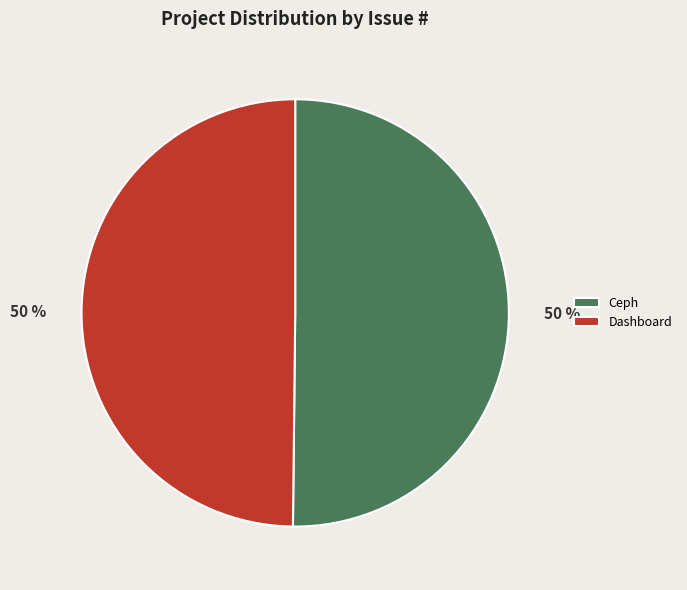

Combined, do Ceph and Dashboard account for over 50%?

Yes